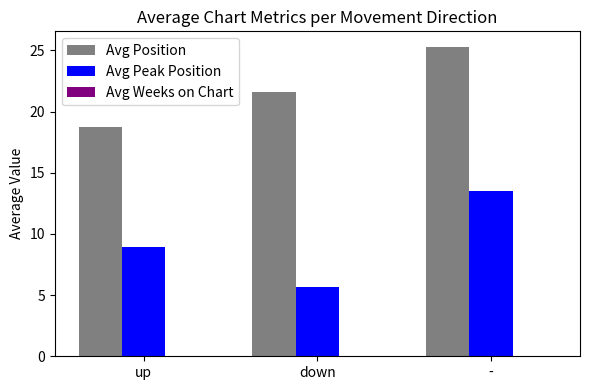

Rank the series by their maximum value, from lowest to highest.

Avg Peak Position, Avg Position